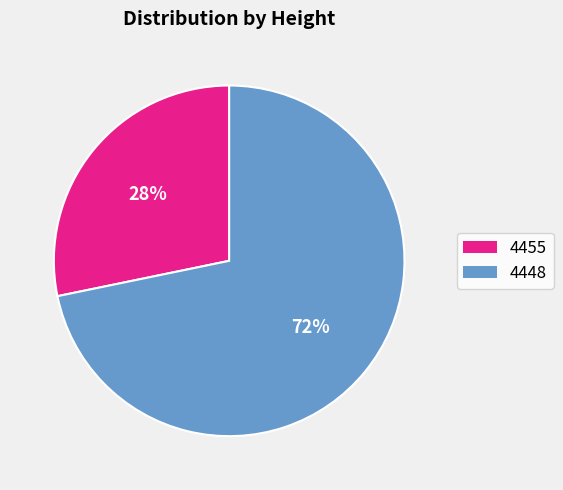

To the nearest percent, what is the difference between the largest and smallest slice percentages?

44%